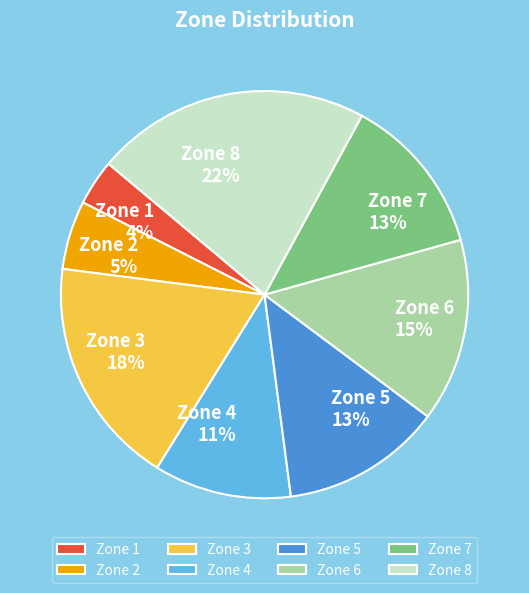

To the nearest percent, what portion does Zone 7 represent?

13%